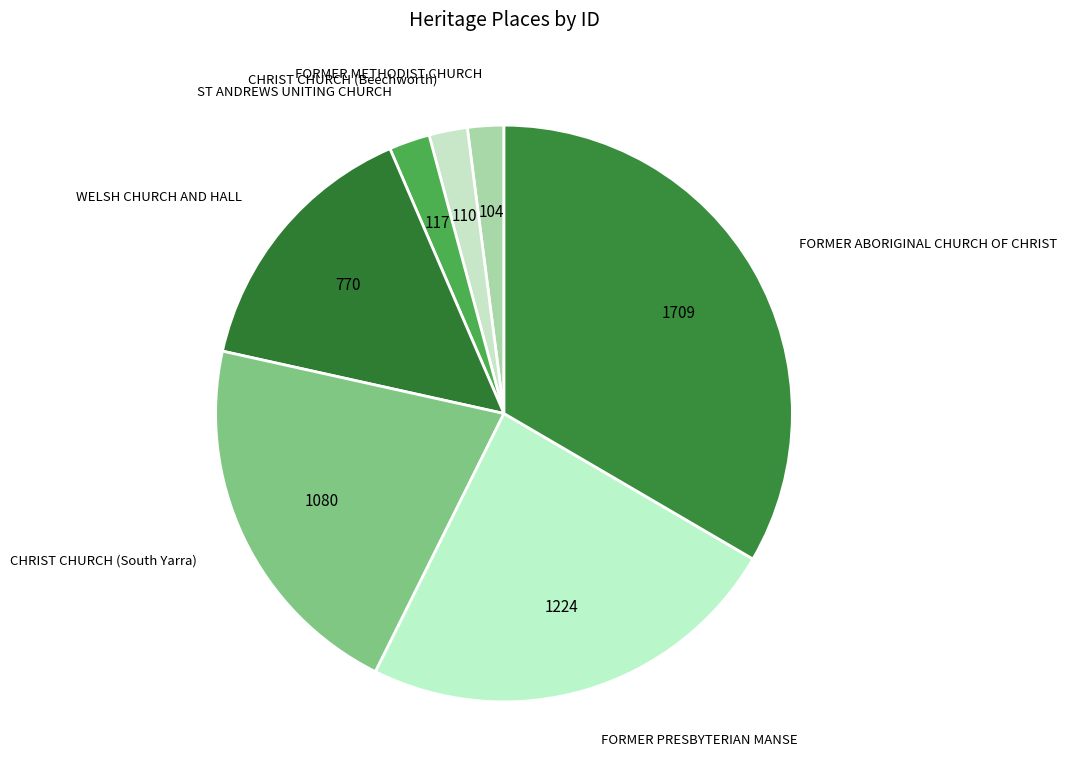

How many slices are in this pie chart?

7